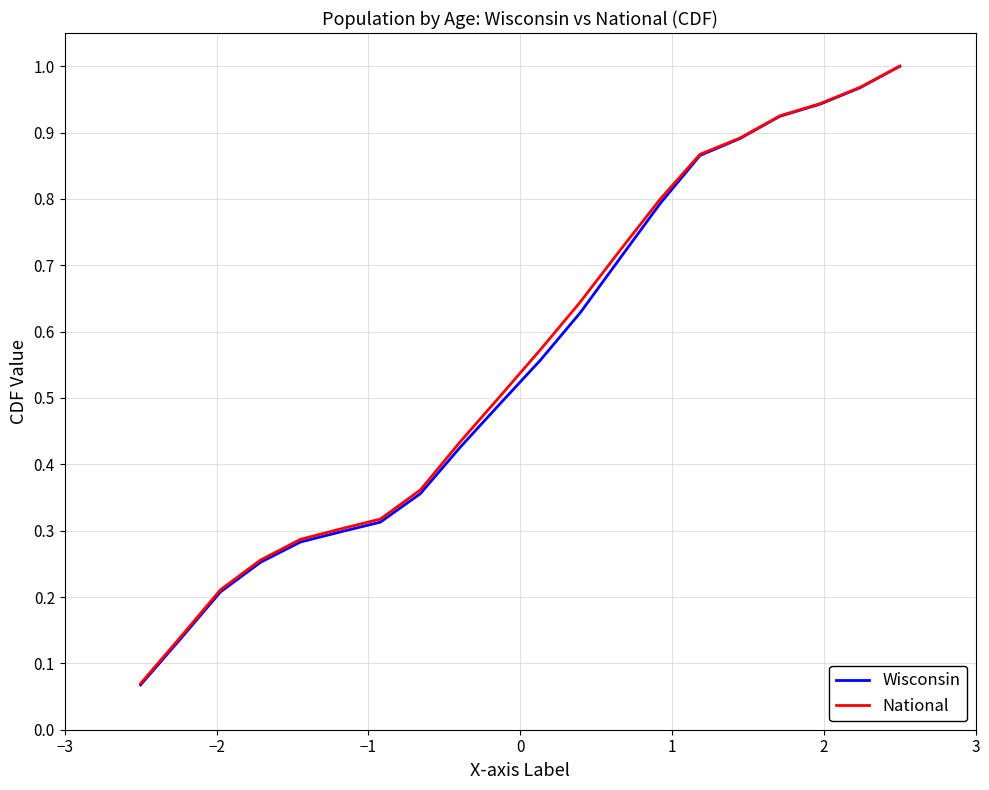

Which series has the widest spread of values?

Wisconsin